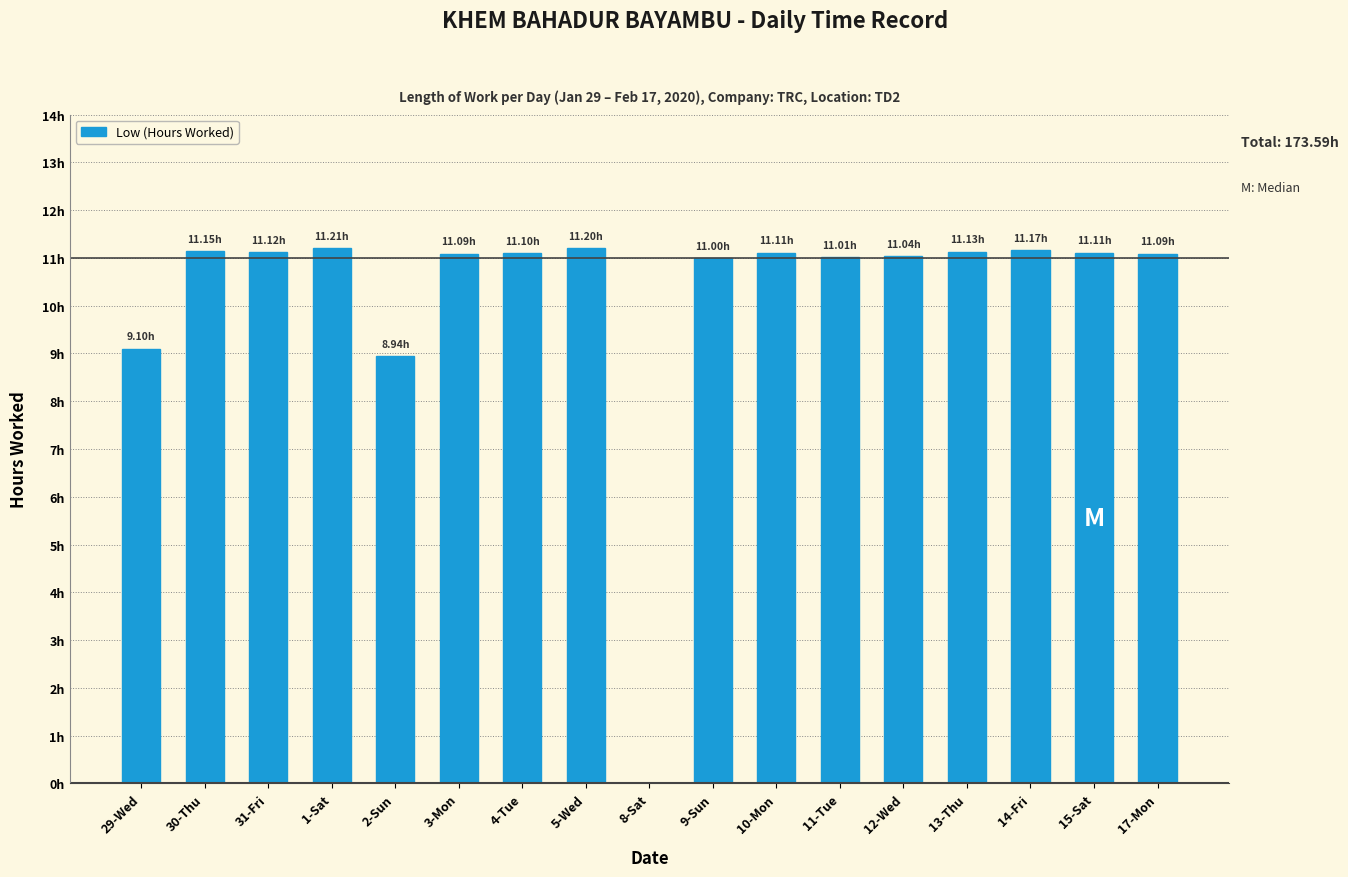

Reading left to right, transcribe all the data shown in this chart.

9.1	11.2	11.1	11.2	8.9	11.1	11.1	11.2	0.0	11.0	11.1	11.0	11.0	11.1	11.2	11.1	11.1